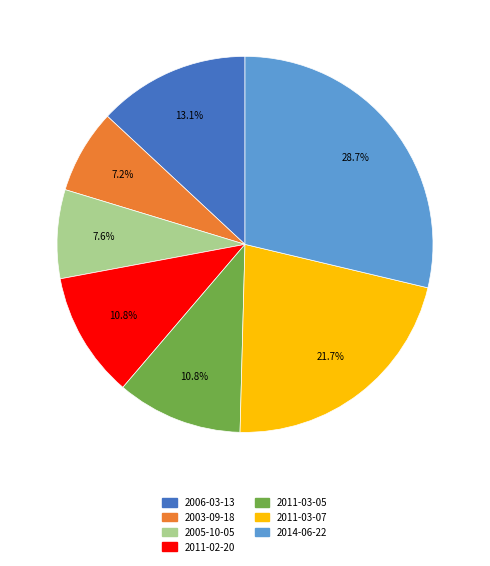

Does any single category account for the majority?

No